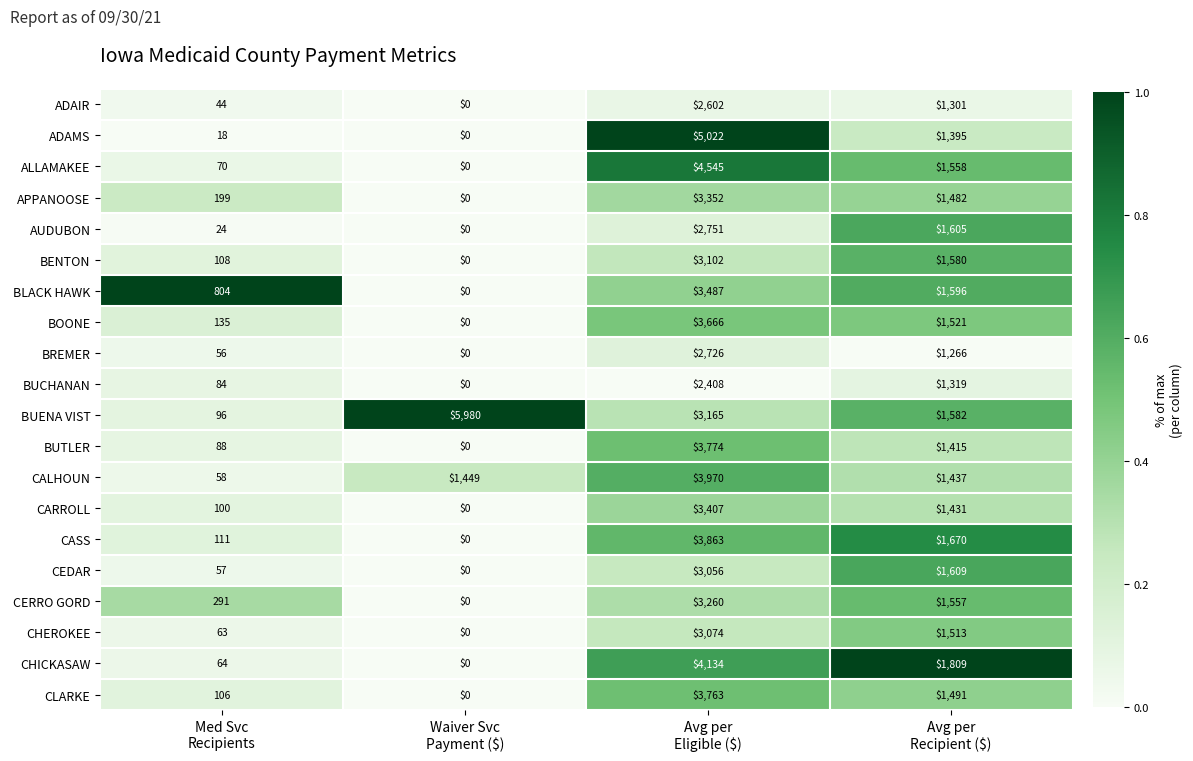

Count the number of data series in this chart.

20